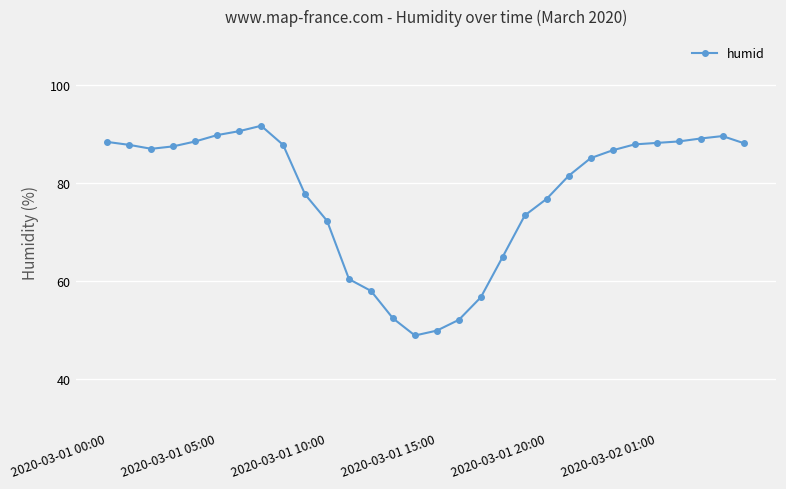

What is the minimum value shown in the chart?

48.9